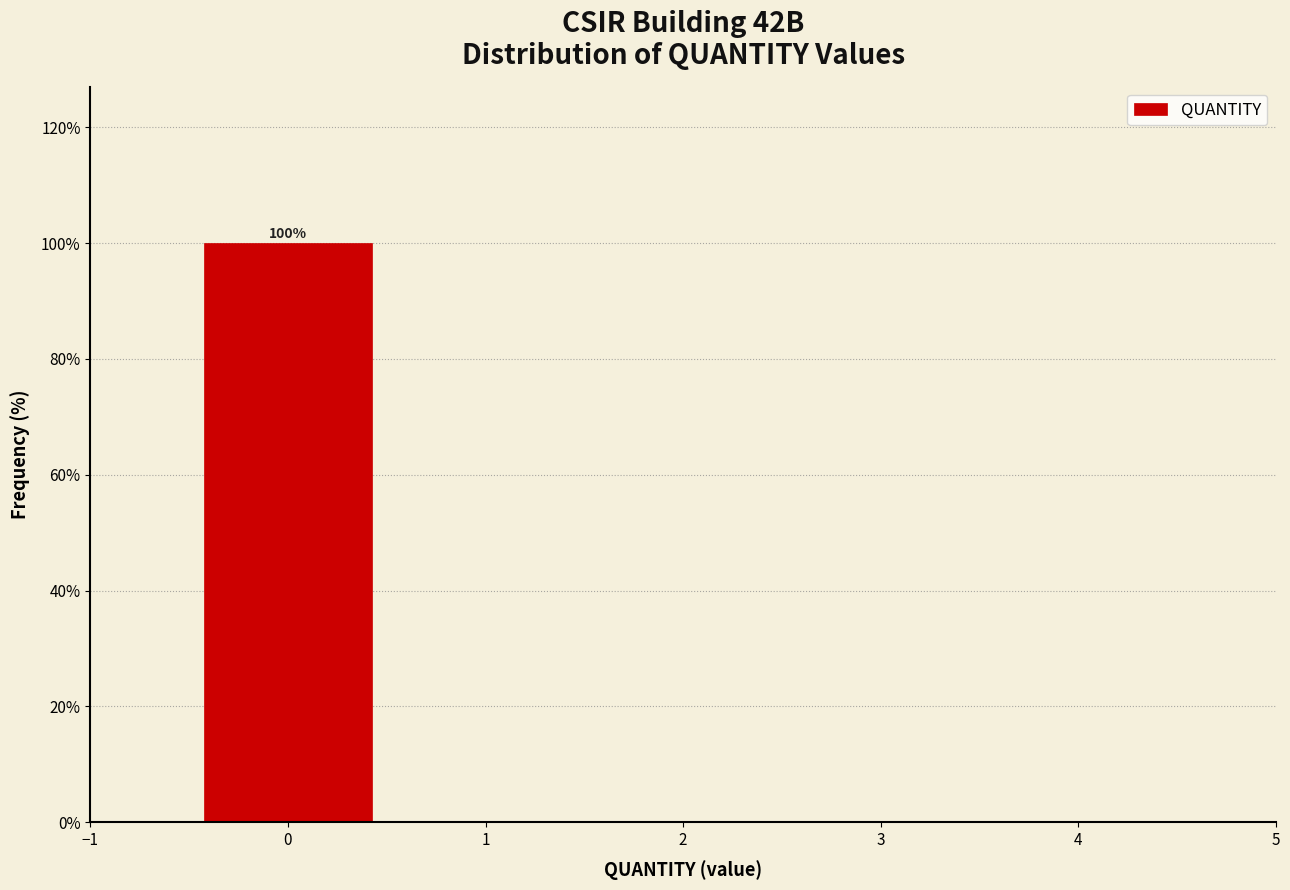

Which range on the x-axis has the tallest bar?

-0.5 to 0.5